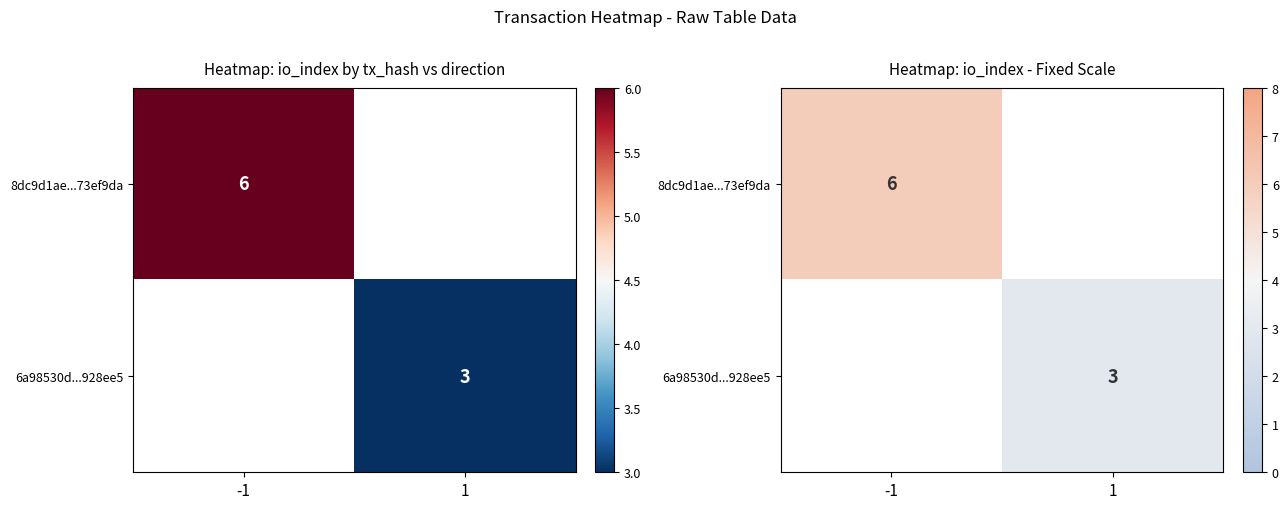

At how many categories does at least one series exceed 3?

1